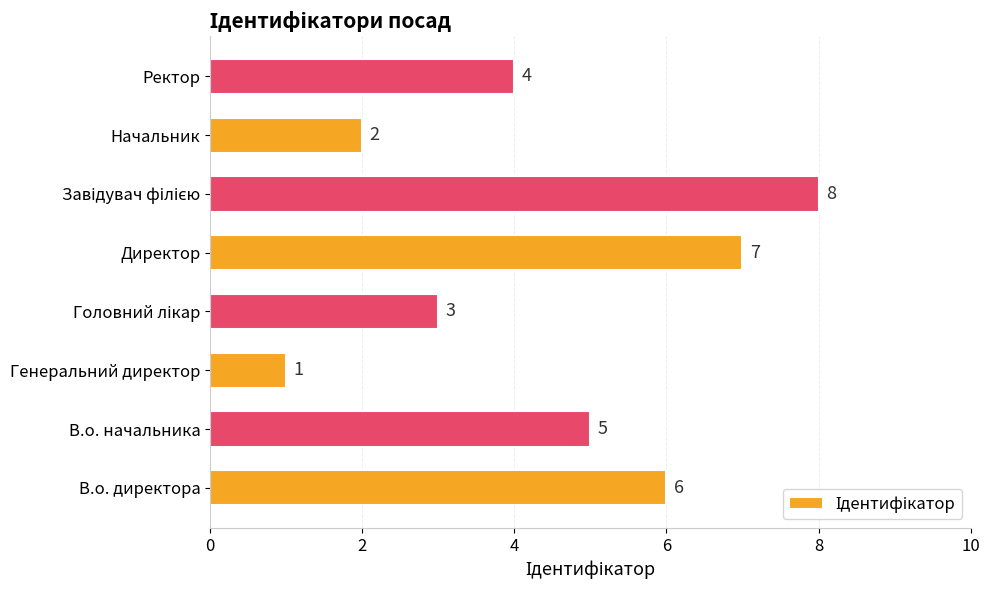

Reading bottom to top, what are all the values shown in this chart?

6	5	1	3	7	8	2	4